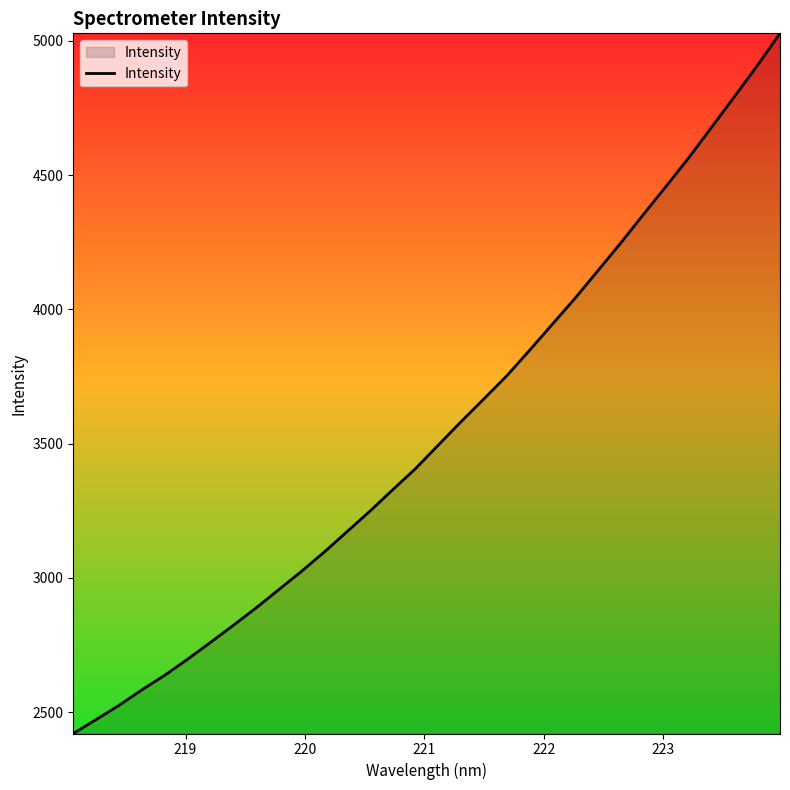

What is the greatest value displayed?

5028.1